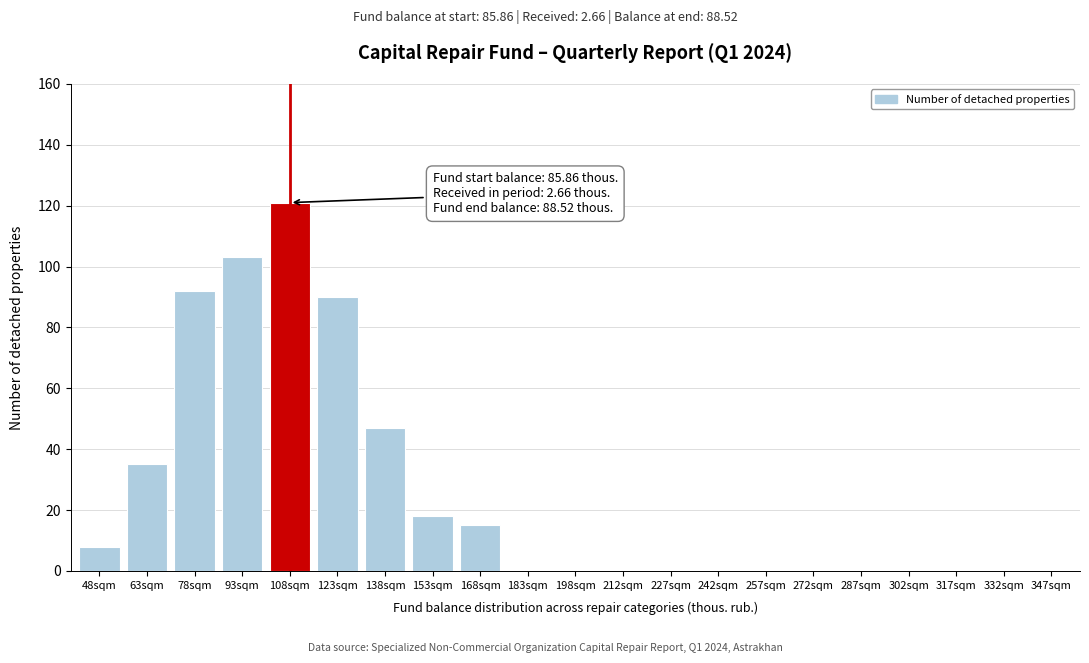

Reading right to left, extract all data points from this chart.

347sqm=0	332sqm=0	317sqm=0	302sqm=0	287sqm=0	272sqm=0	257sqm=0	242sqm=0	227sqm=0	212sqm=0	198sqm=0	183sqm=0	168sqm=15	153sqm=18	138sqm=47	123sqm=90	108sqm=121	93sqm=103	78sqm=92	63sqm=35	48sqm=8